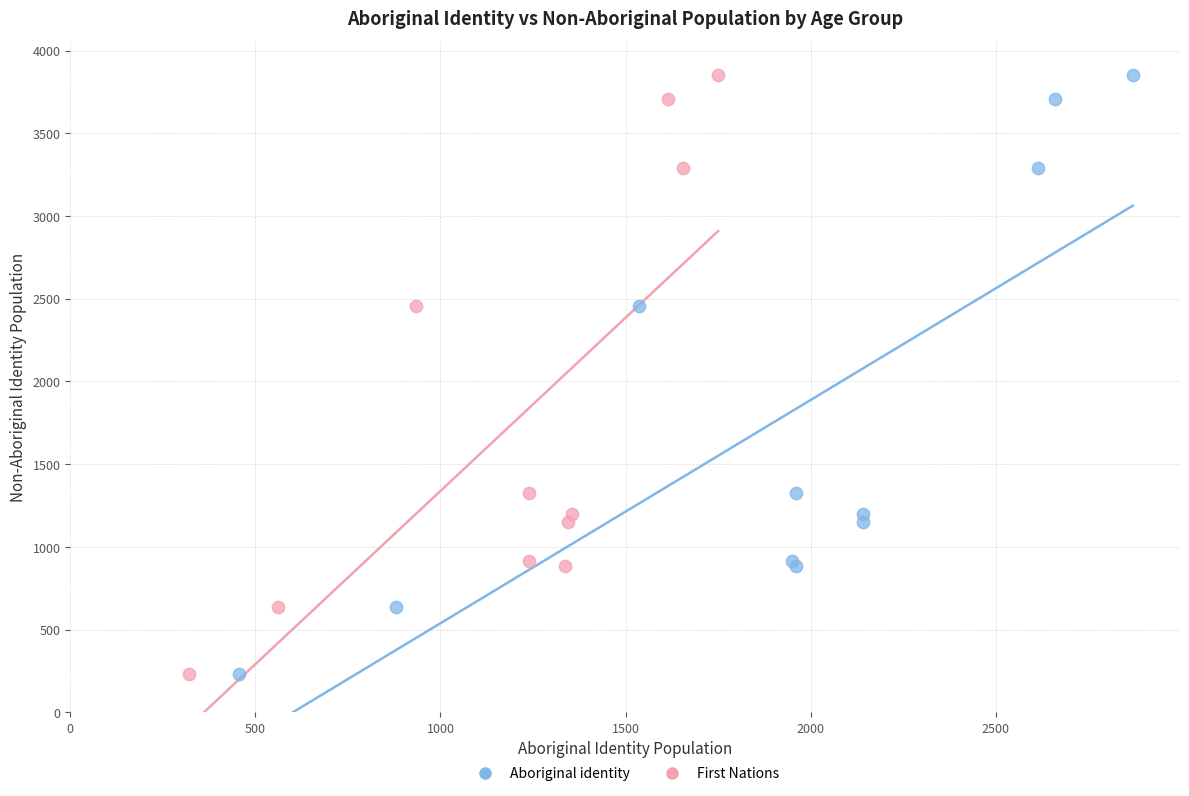

What are all the series names shown in the legend?

Aboriginal identity, First Nations